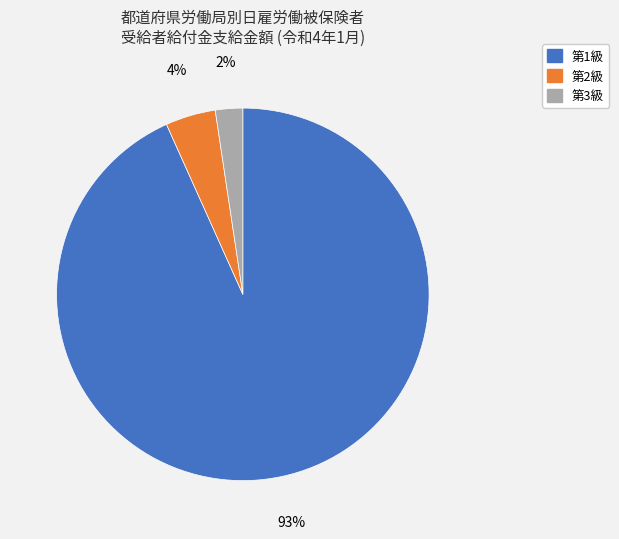

To the nearest percent, what is the average slice percentage?

33%